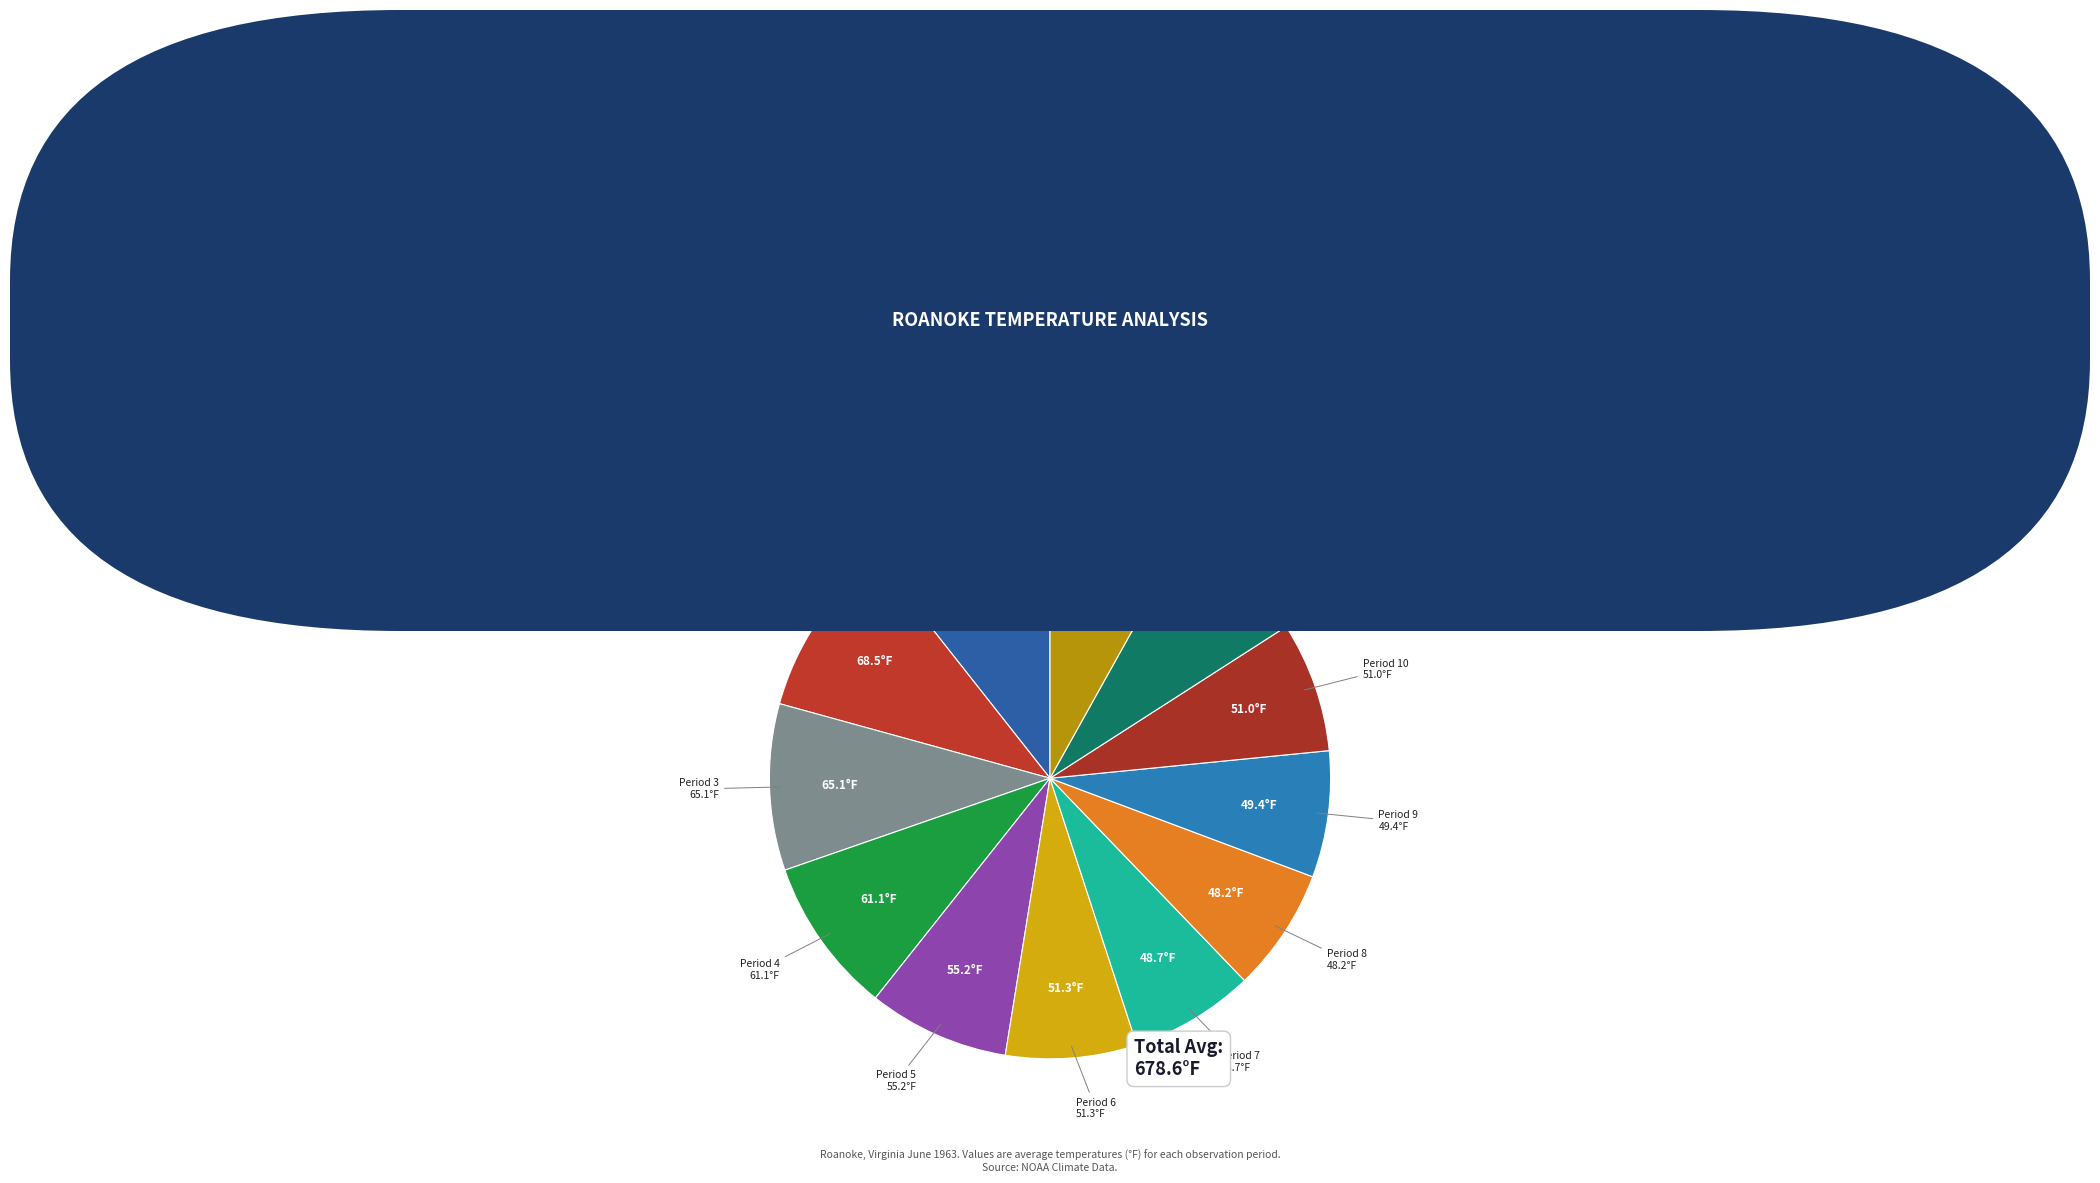

What is the ratio of the value at Period 12 to the value at Period 5?

1.0